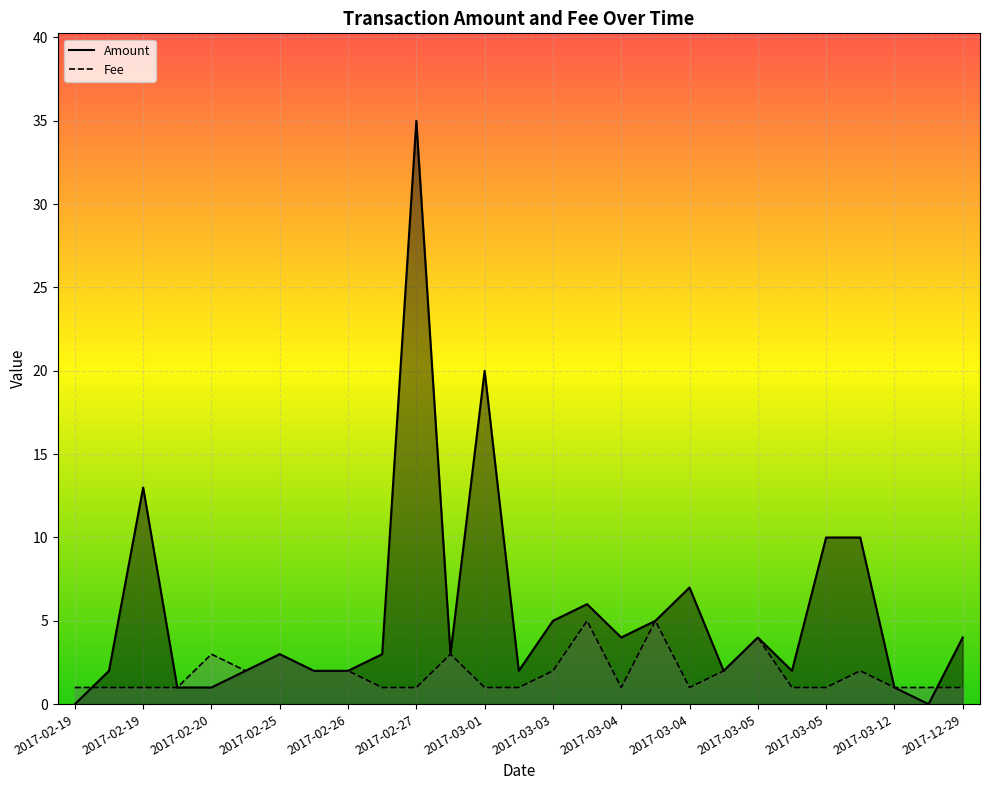

What is the label of the 10th point from the right?

2017-03-04